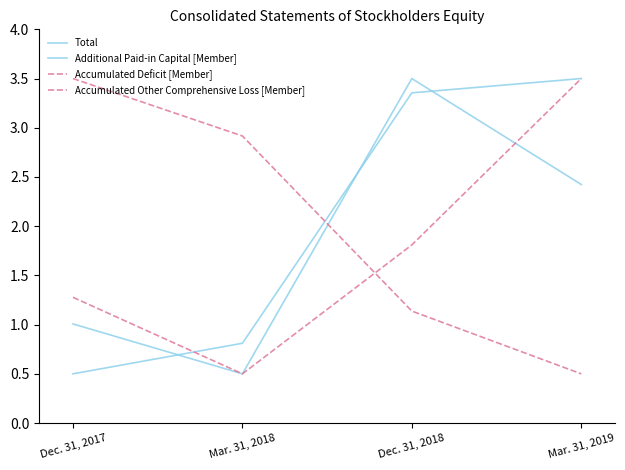

How many values in the Accumulated Deficit [Member] series are below 2?

2